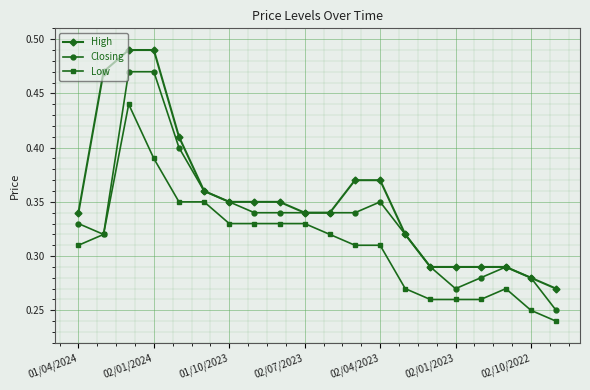

Which series has the largest total across all categories?

High